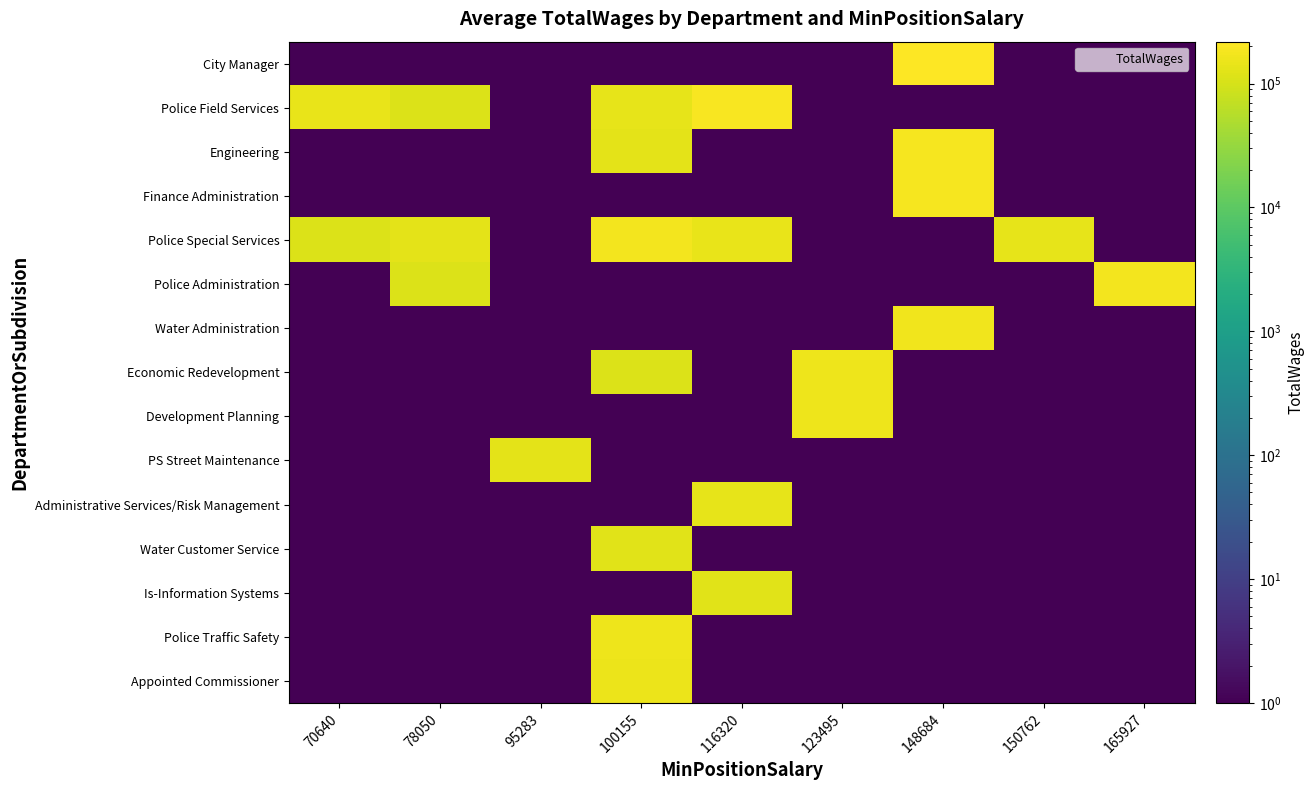

What is the total value across all series at 165927?

173820